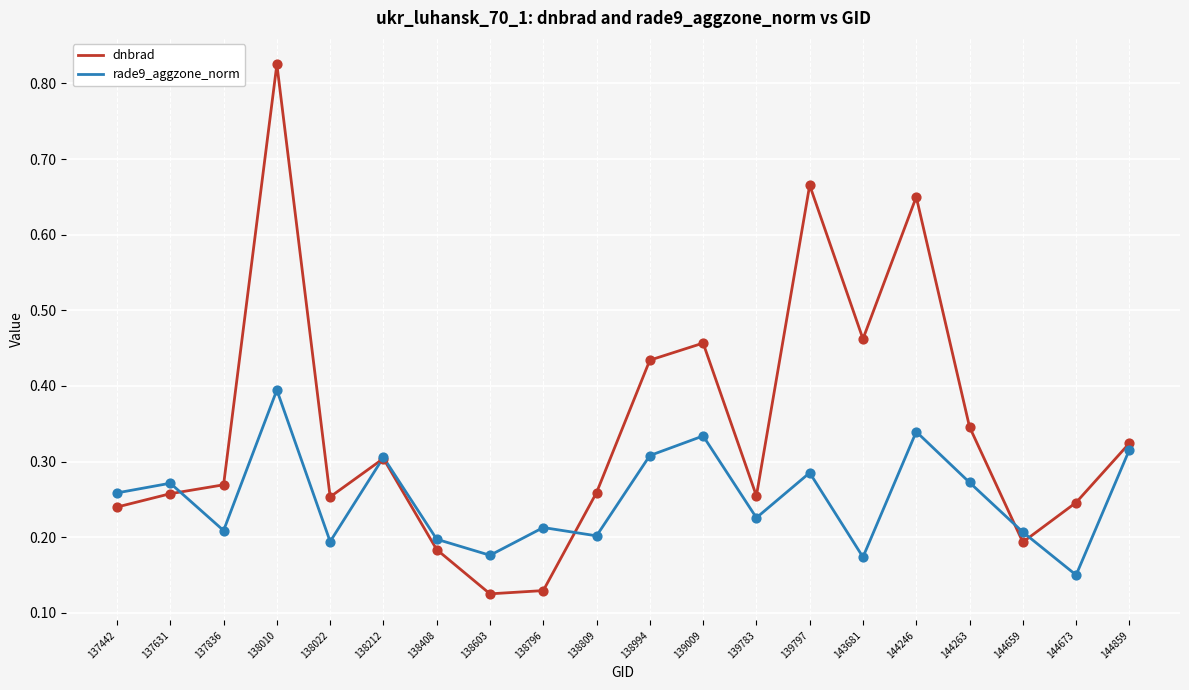

At how many categories does at least one series exceed 0?

20